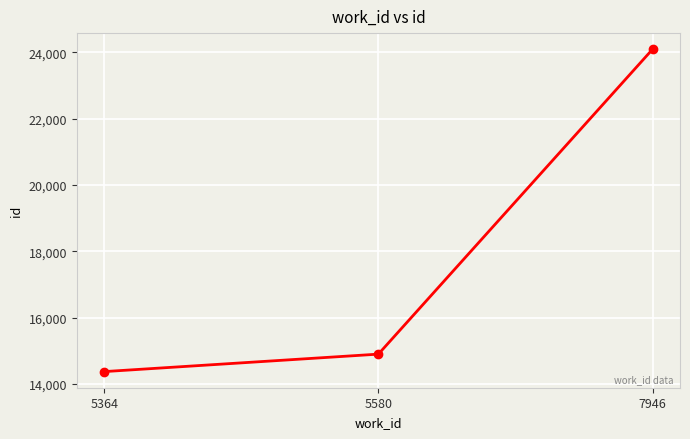

What is the approximate value at 5580?

14899